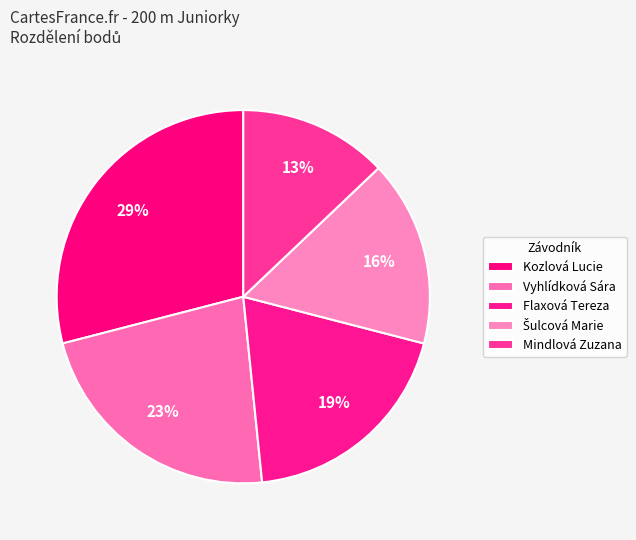

How many slices are in this pie chart?

5